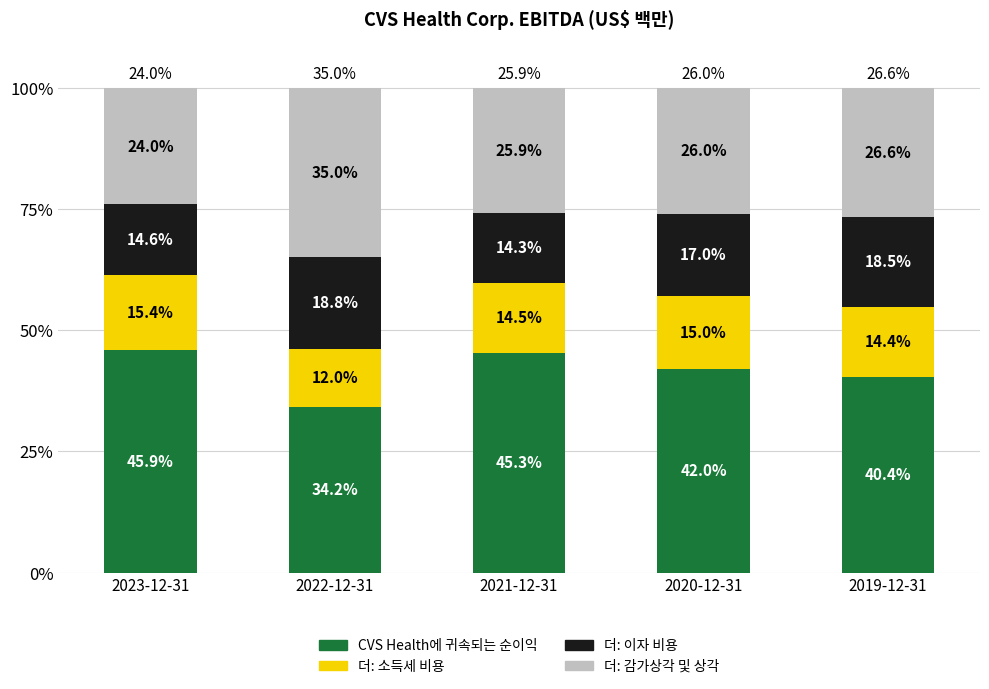

The value of CVS Health에 귀속되는 순이익 at 2021-12-31 is 45.3. True or false?

True